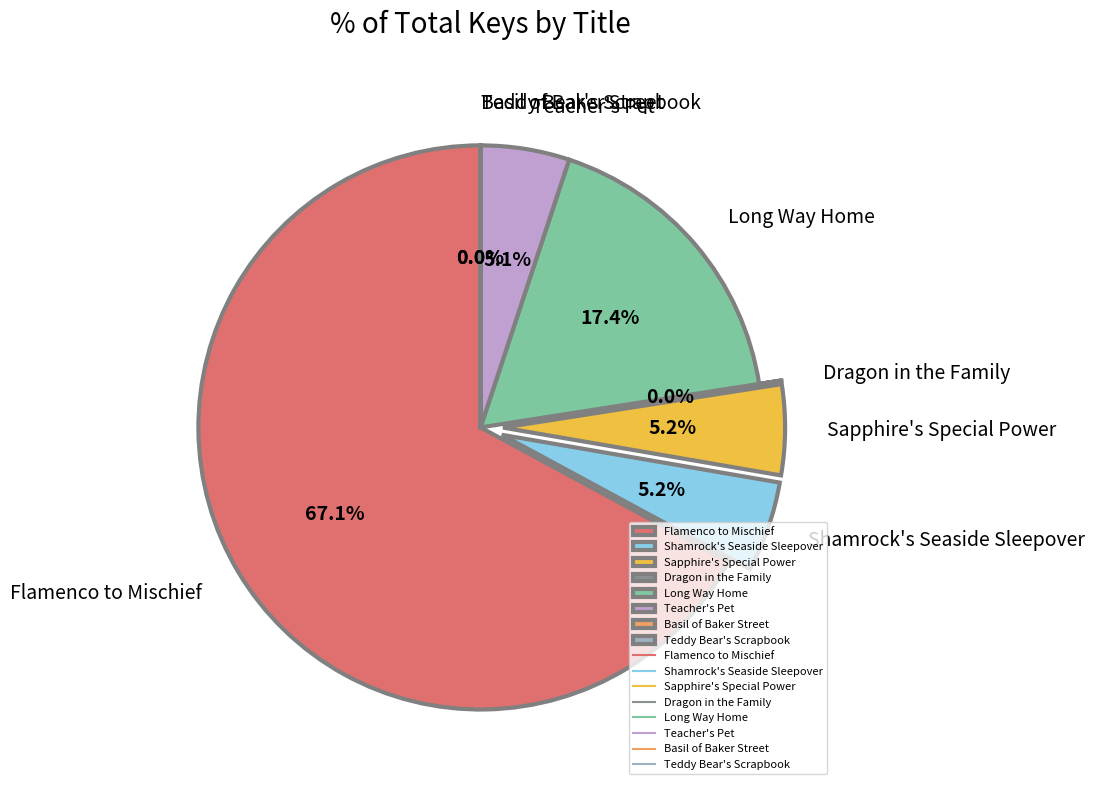

True or false: Sapphire's Special Power accounts for 5% of the total.

True